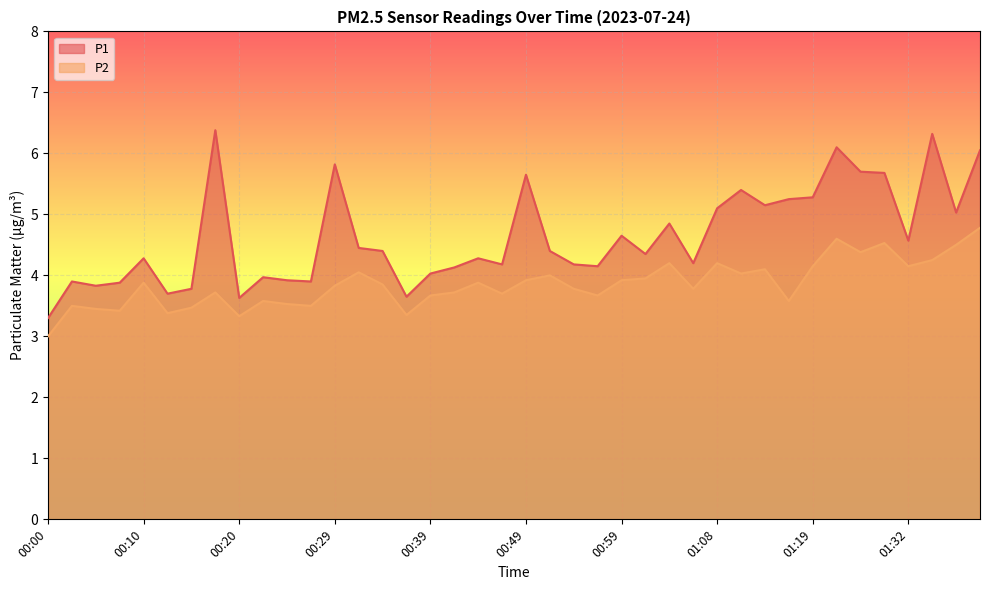

What is the value of the P1 point at the 15th from the left?

4.4